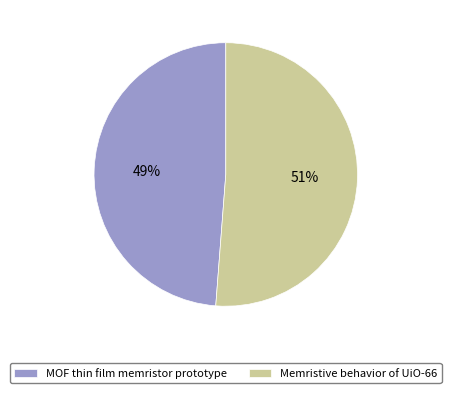

To the nearest percent, what is the combined percentage of Memristive behavior of UiO-66 and MOF thin film memristor prototype?

100%